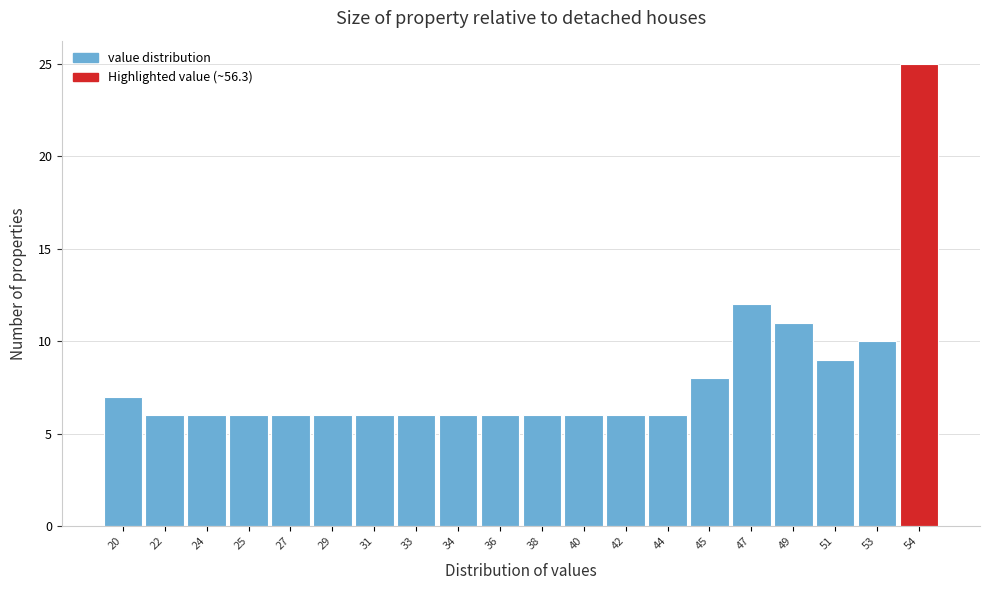

Reading right to left, what are all the values shown in this chart?

54=25	53=10	51=9	49=11	47=12	45=8	44=6	42=6	40=6	38=6	36=6	34=6	33=6	31=6	29=6	27=6	25=6	24=6	22=6	20=7